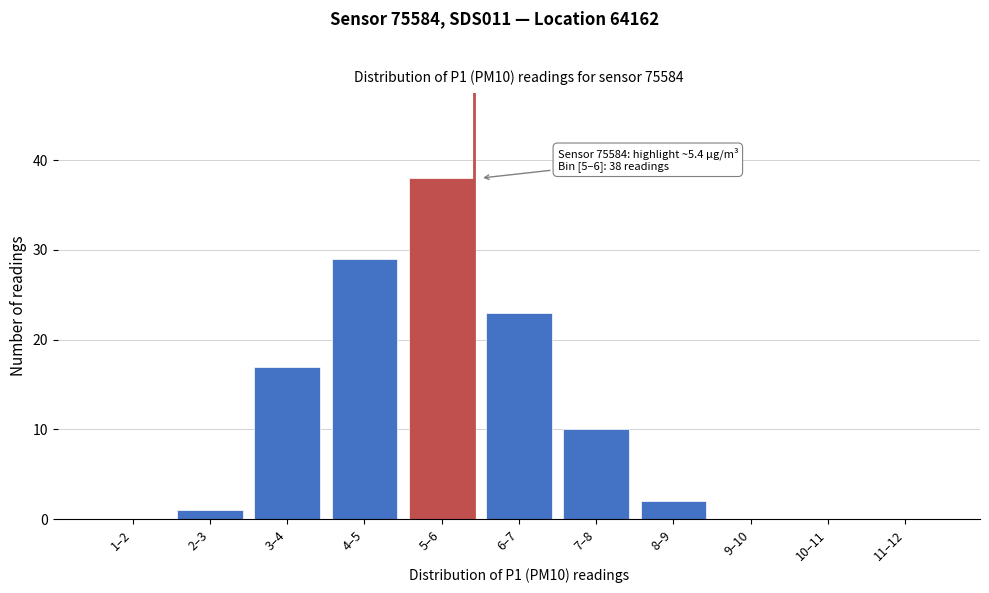

Reading right to left, list all the values displayed in this chart.

11–12=0	10–11=0	9–10=0	8–9=2	7–8=10	6–7=23	5–6=38	4–5=29	3–4=17	2–3=1	1–2=0